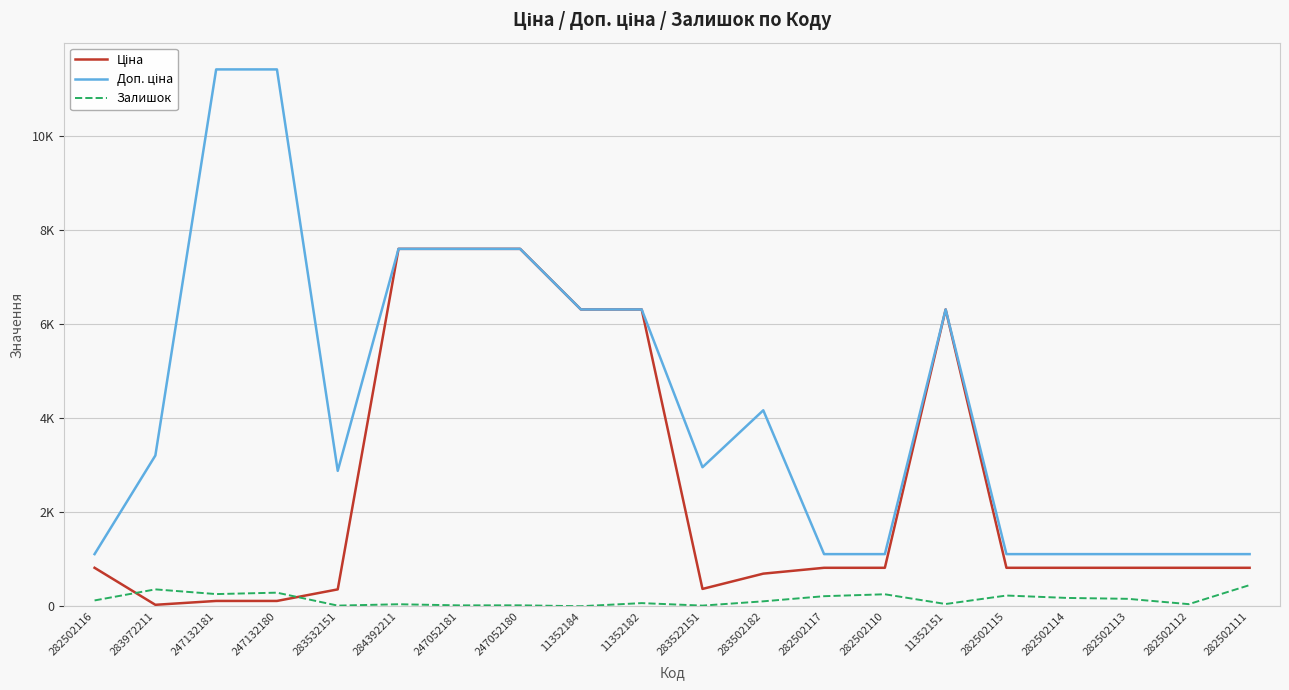

At which category does the chart reach its minimum across all series?

11352184